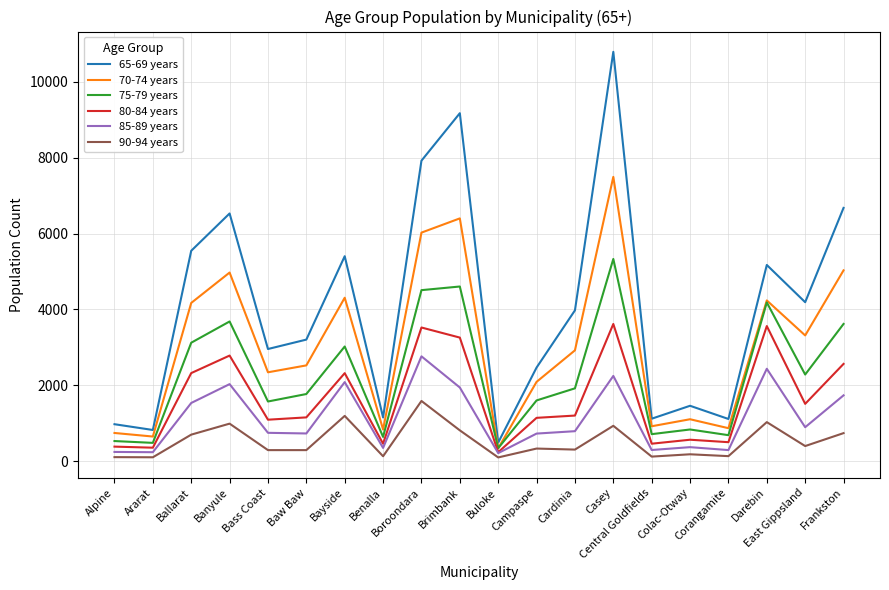

True or false: 70-74 years and 85-89 years cross at least once.

False